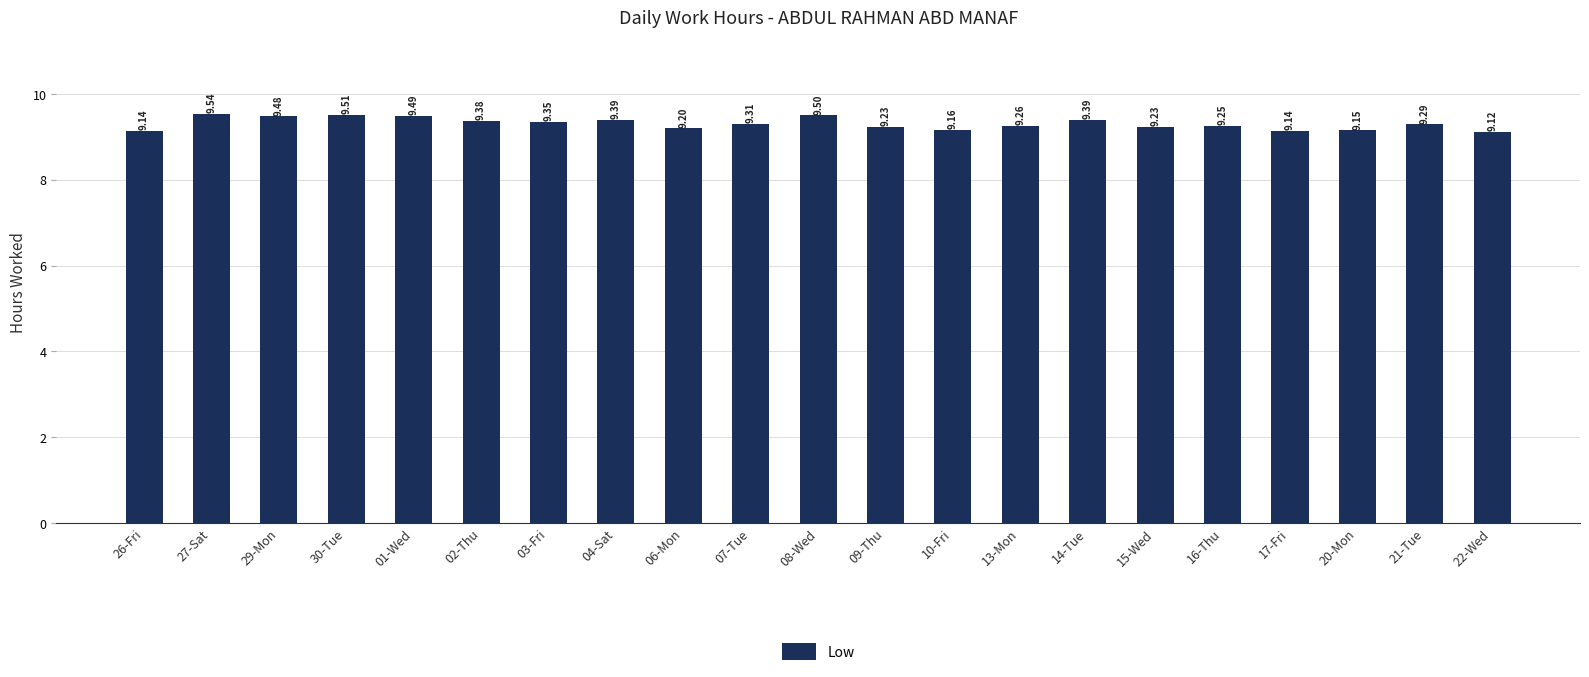

What is the value of the 16th bar from the left?

9.2